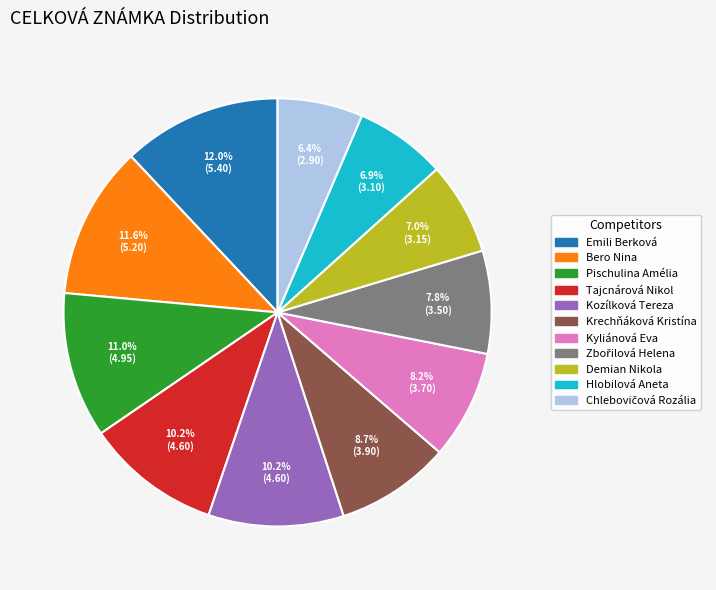

Is there any slice that represents more than half of the pie?

No